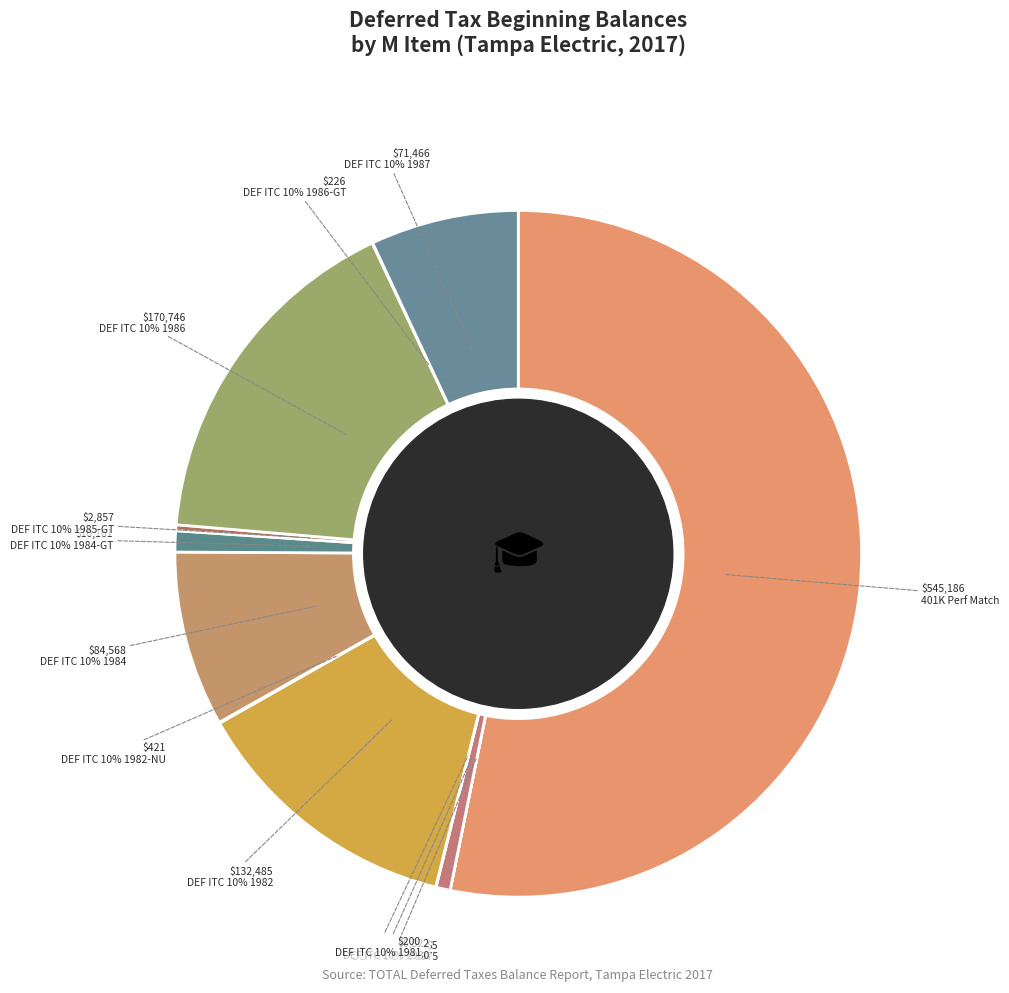

Does any single category account for the majority?

Yes